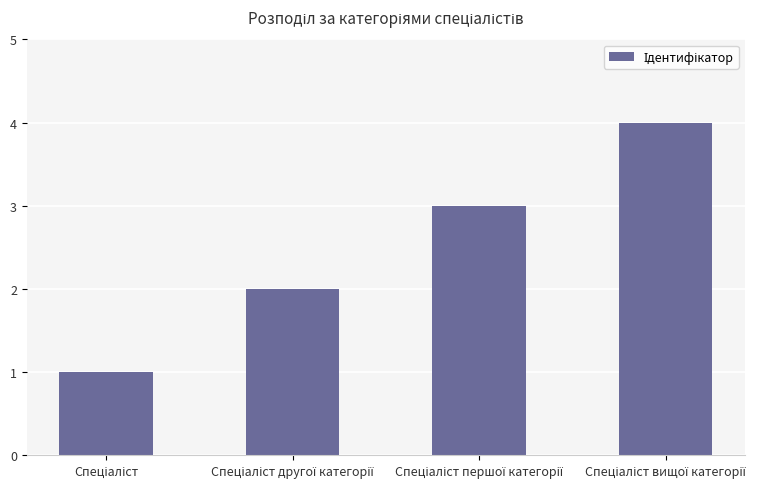

How many values are below 3?

2